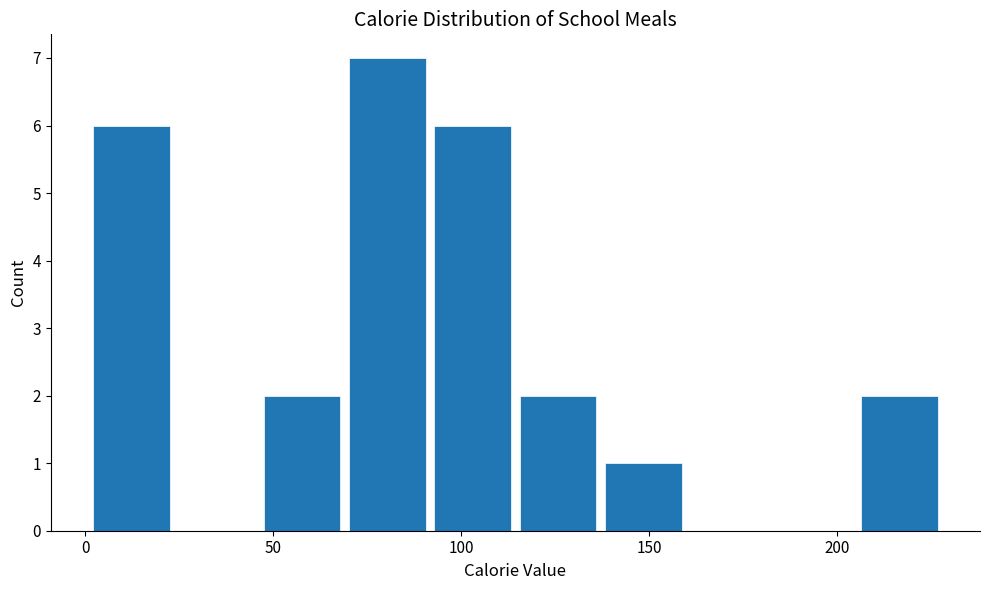

Reading left to right, transcribe this chart: for each bar, give the range it covers on the x-axis and its height. Neither the bar edges nor the heights are printed on the chart, so give them approximately, as read against the axes.

0 to 25: 6
25 to 45: 0
45 to 70: 2
70 to 90: 7
90 to 115: 6
115 to 135: 2
135 to 160: 1
160 to 185: 0
185 to 205: 0
205 to 230: 2